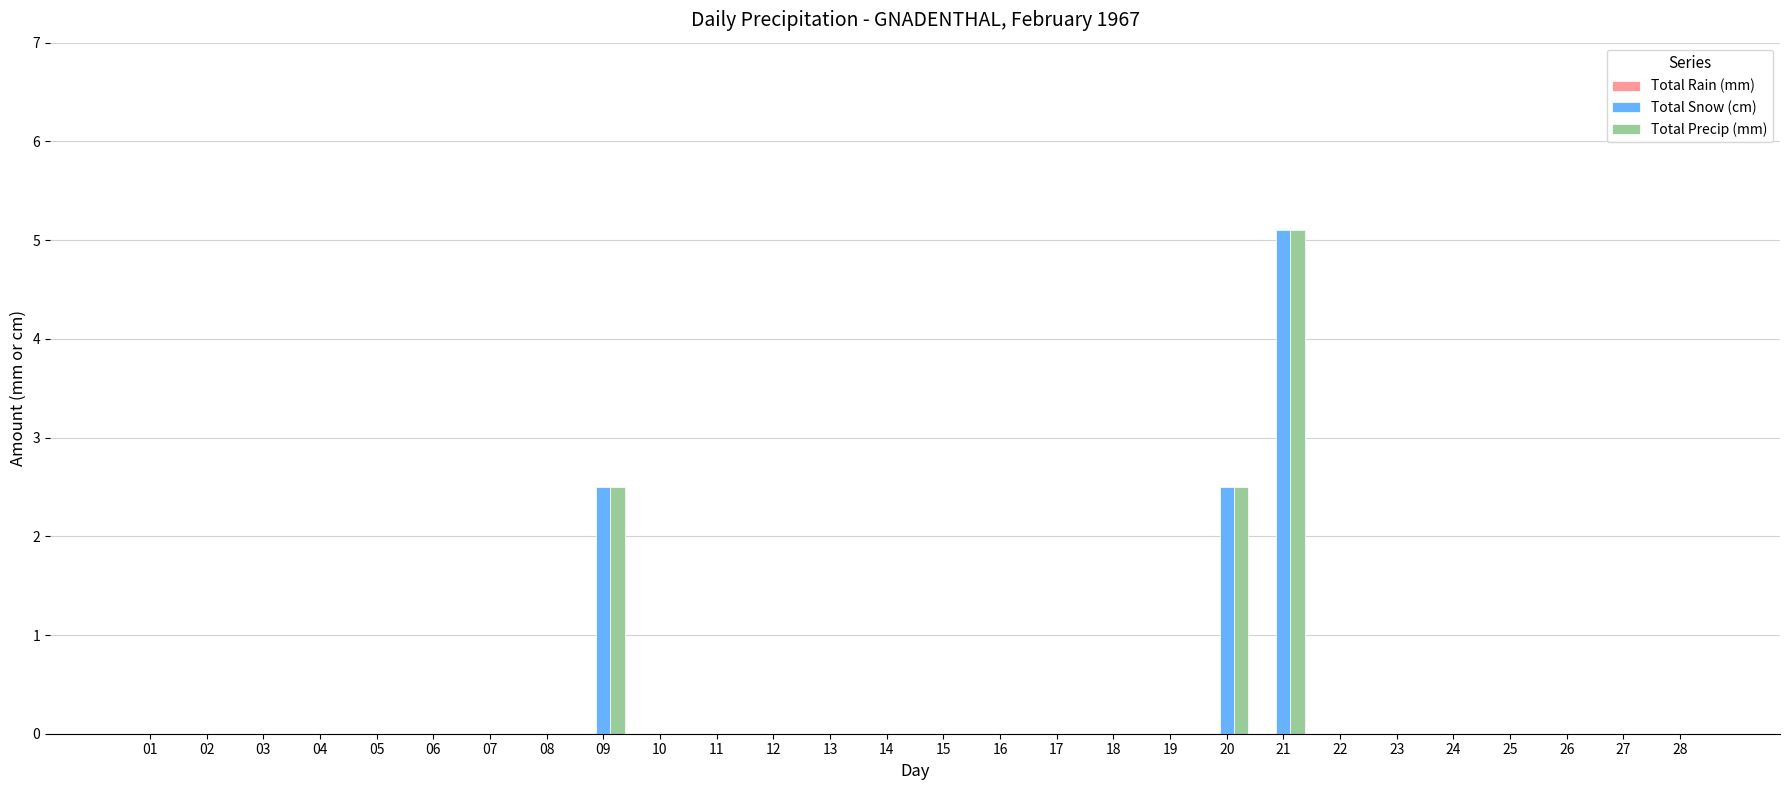

The Total Snow (cm) series shows 0.0 at 19. True or false?

True